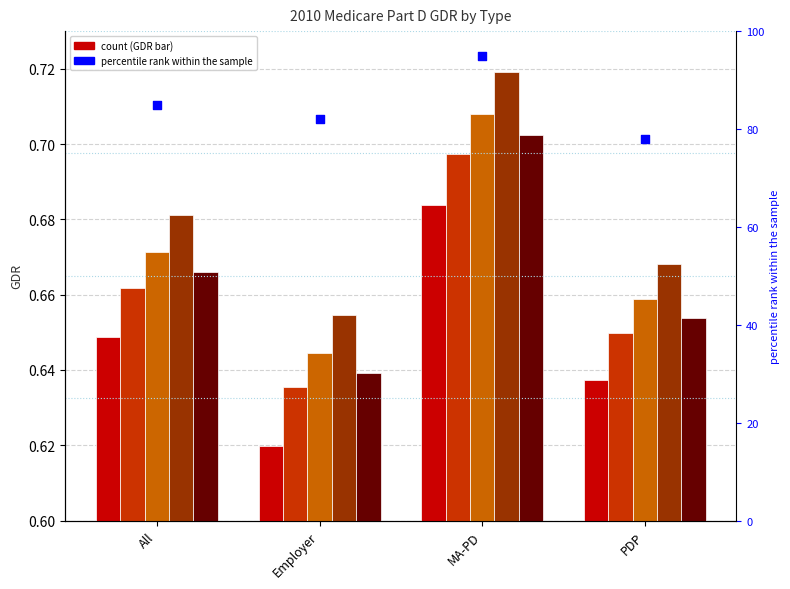

At how many categories does at least one series exceed 4?

4